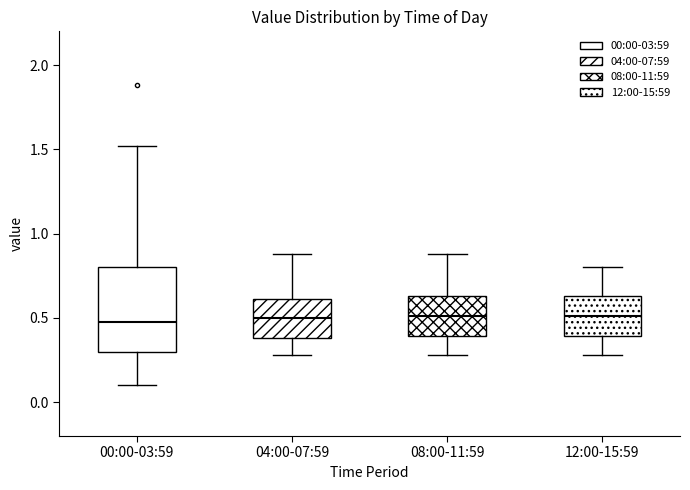

Reading left to right, read every box against the y-axis: the position of its median line, the range the box covers, and the ends of its whiskers. The values are not printed on the chart, so give them approximately, as read against the axis.

00:00-03:59: median 0.50, box 0.30 to 0.80, whiskers 0.10 to 1.50
04:00-07:59: median 0.50, box 0.40 to 0.60, whiskers 0.30 to 0.90
08:00-11:59: median 0.50, box 0.40 to 0.65, whiskers 0.30 to 0.90
12:00-15:59: median 0.50, box 0.40 to 0.65, whiskers 0.30 to 0.80